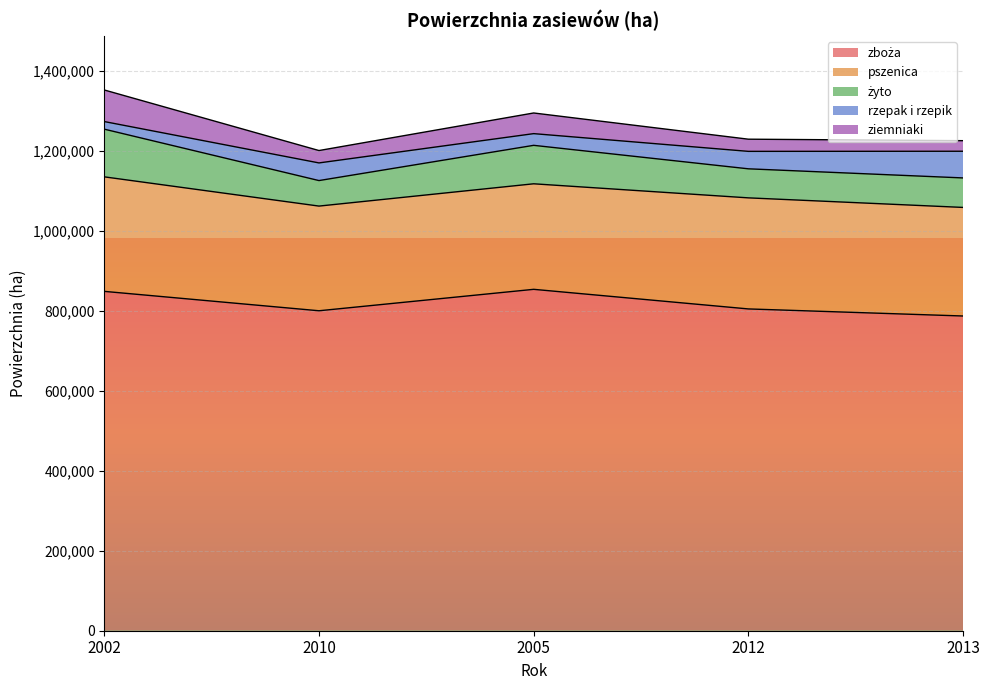

The value of rzepak i rzepik at 2010 is 44160. True or false?

True